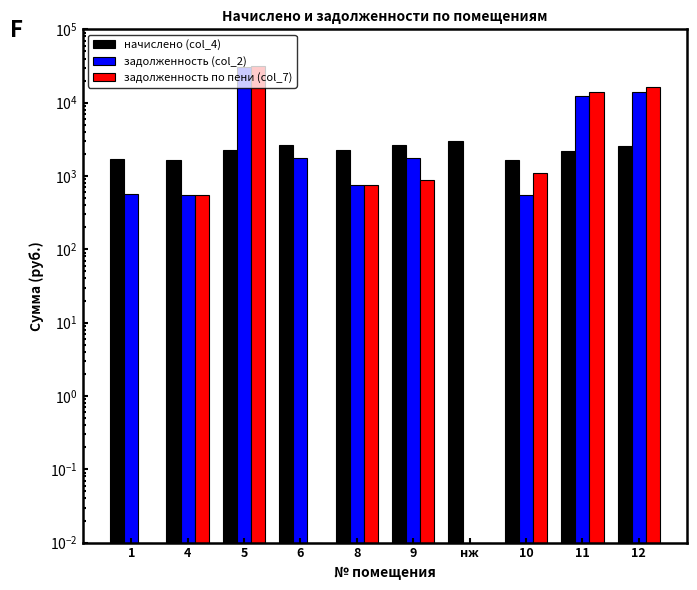

Are the bars horizontal?

No